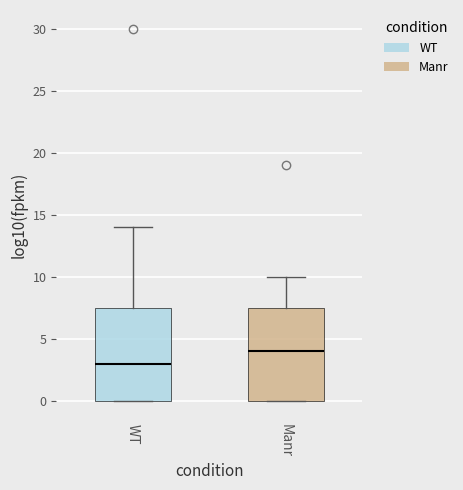

Reading left to right, transcribe this box plot: for each box, give where its median line is, the range the box spans, and where its two whiskers end, as read against the y-axis. The values are not printed on the chart, so give them approximately, as read against the axis.

WT: median 3.0, box 0.0 to 7.5, whiskers 0.0 to 14.0
Manr: median 4.0, box 0.0 to 7.5, whiskers 0.0 to 10.0